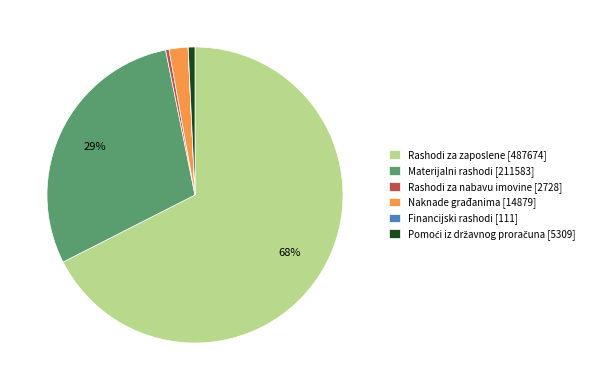

Which category accounts for the majority?

Rashodi za zaposlene [487674]